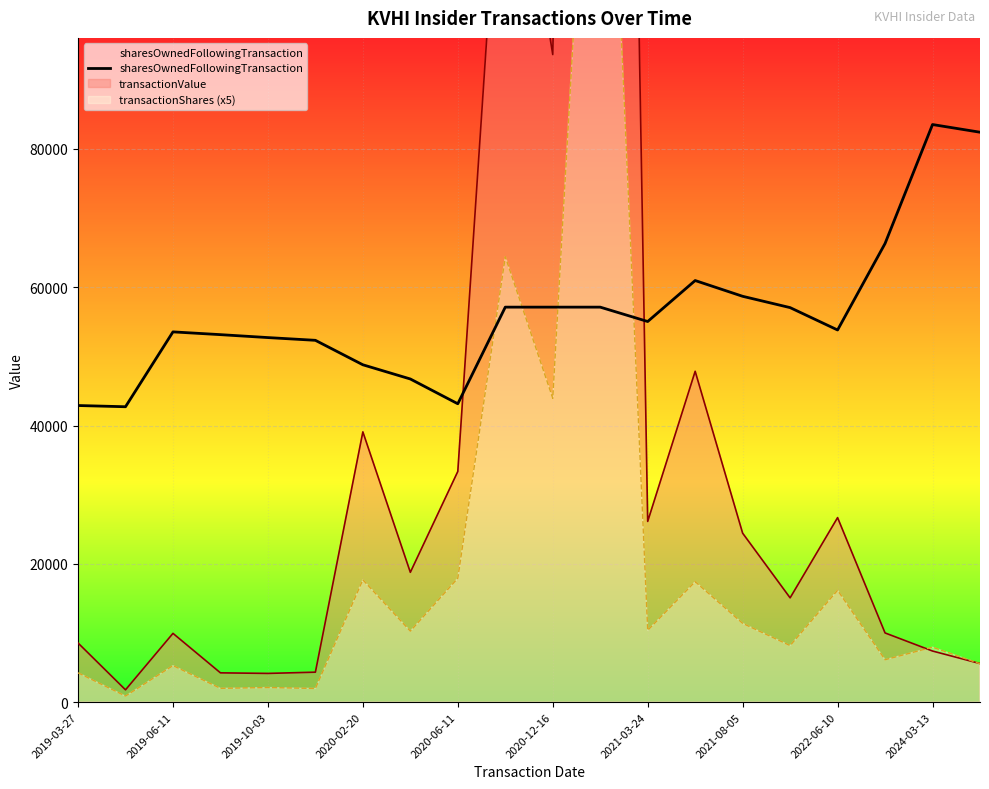

What is the change in value from 2024-03-13 to 14?

+1567